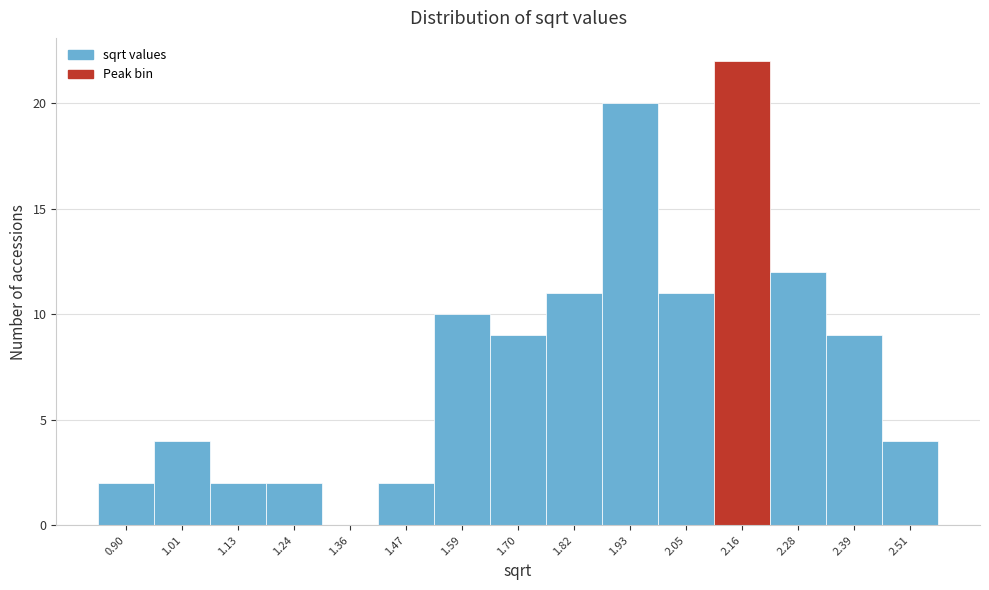

Reading left to right, transcribe this chart: for each bar, give the range it covers on the x-axis and its height. Neither the bar edges nor the heights are printed on the chart, so give them approximately, as read against the axes.

0.84 to 0.96: 2
0.96 to 1.08: 4
1.08 to 1.18: 2
1.18 to 1.30: 2
1.30 to 1.42: 0
1.42 to 1.54: 2
1.54 to 1.64: 10
1.64 to 1.76: 9
1.76 to 1.88: 11
1.88 to 1.98: 20
1.98 to 2.10: 11
2.10 to 2.22: 22
2.22 to 2.34: 12
2.34 to 2.44: 9
2.44 to 2.56: 4